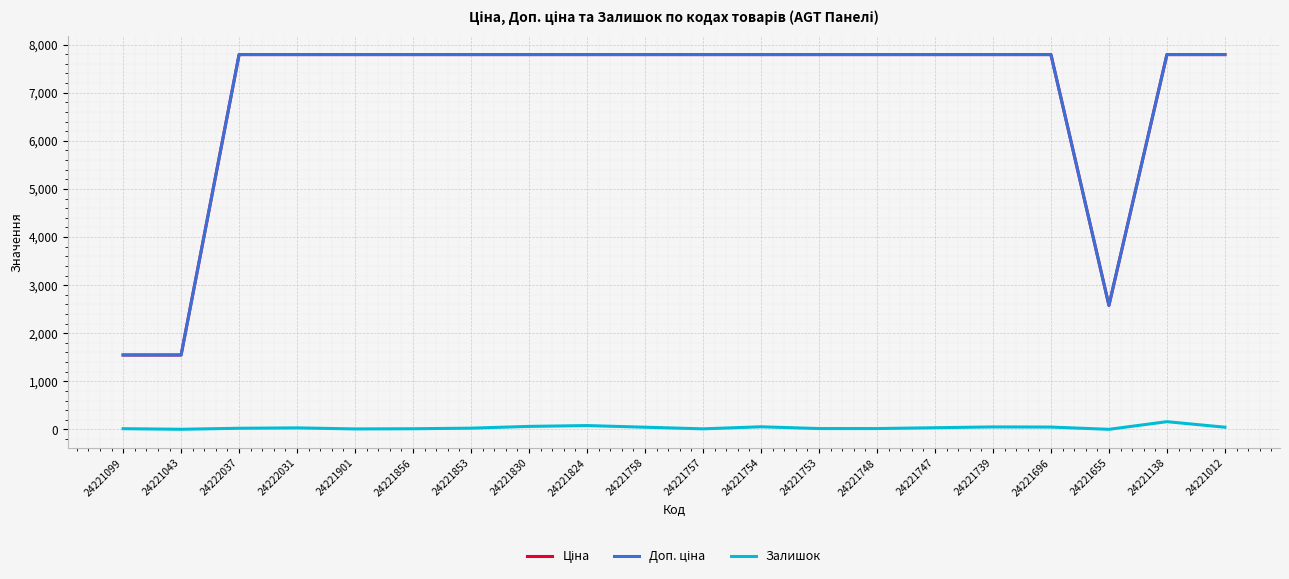

What is the label of the 16th point from the left?

24221739